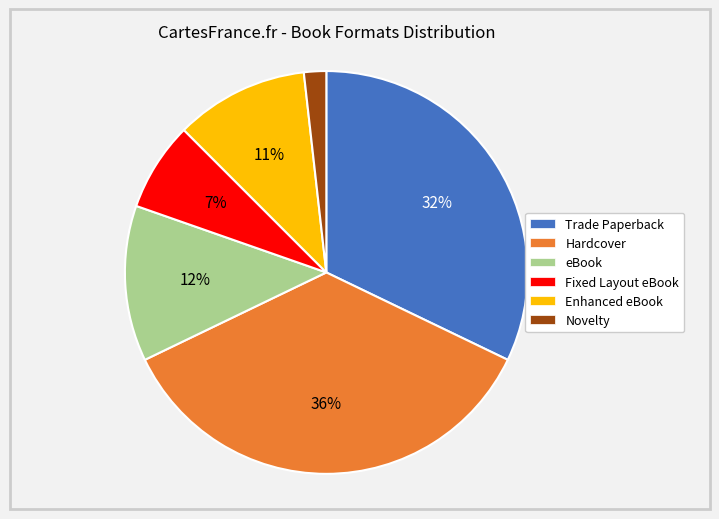

How many slices are in this pie chart?

6